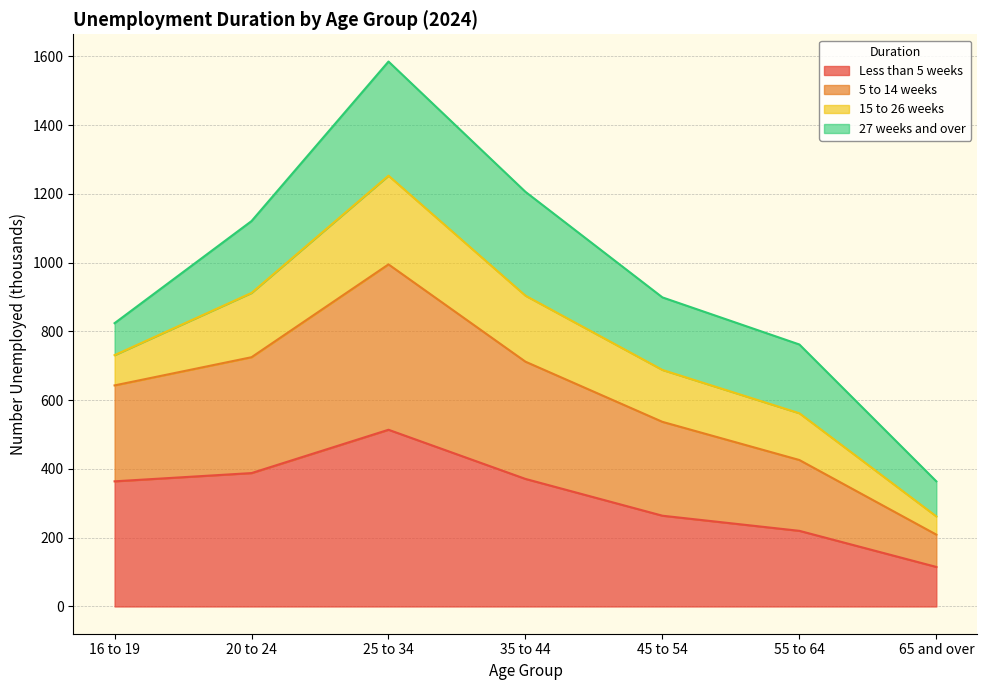

What is the total value across all series at 25 to 34?

1585